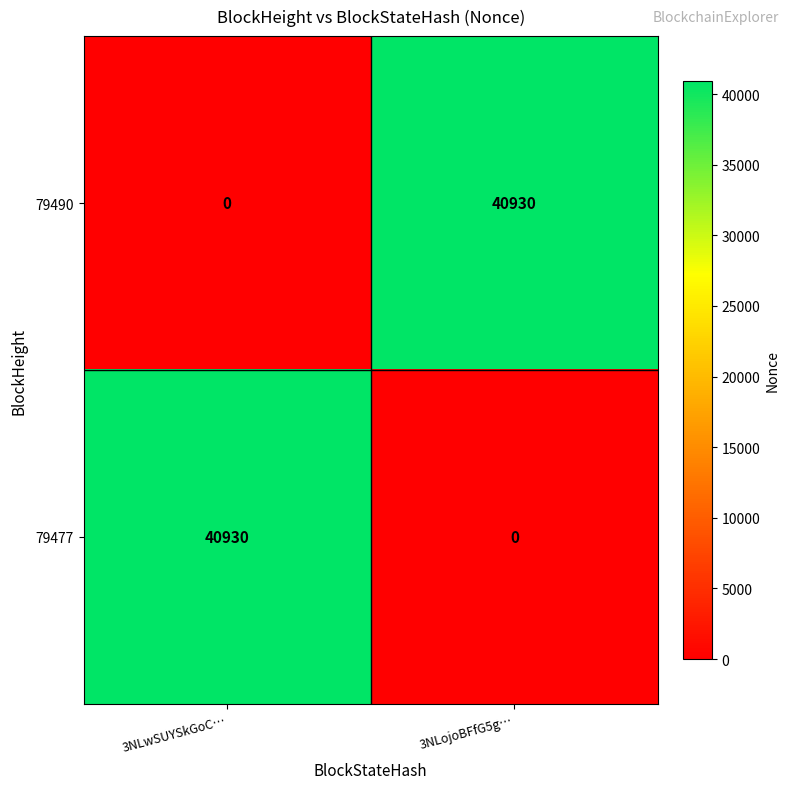

Where is 79490 nearest to the value 20465?

3NLwSUYSkGoC…